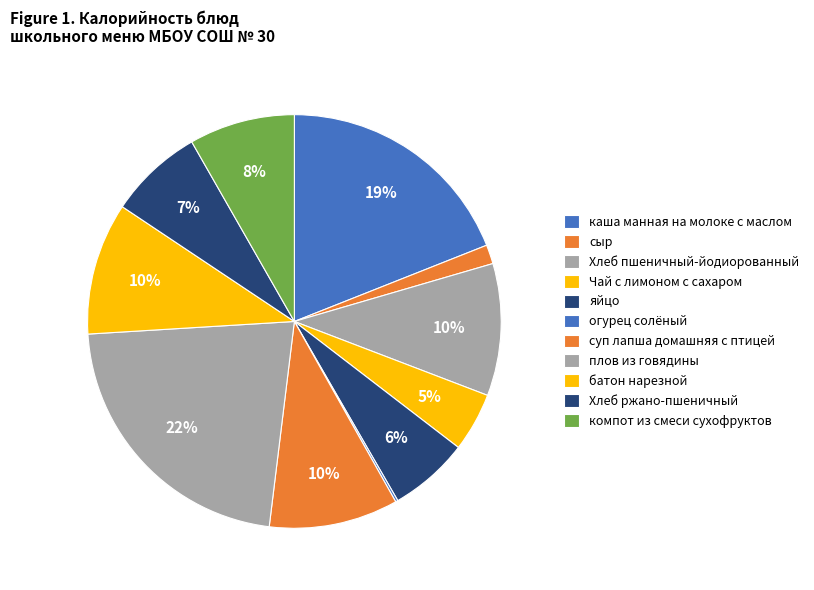

To the nearest percent, what portion does Хлеб ржано-пшеничный represent?

7%